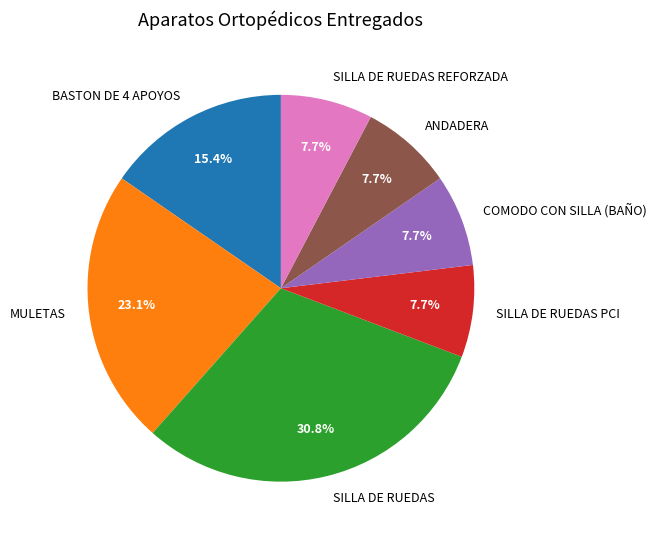

What is the largest slice in the pie chart?

SILLA DE RUEDAS